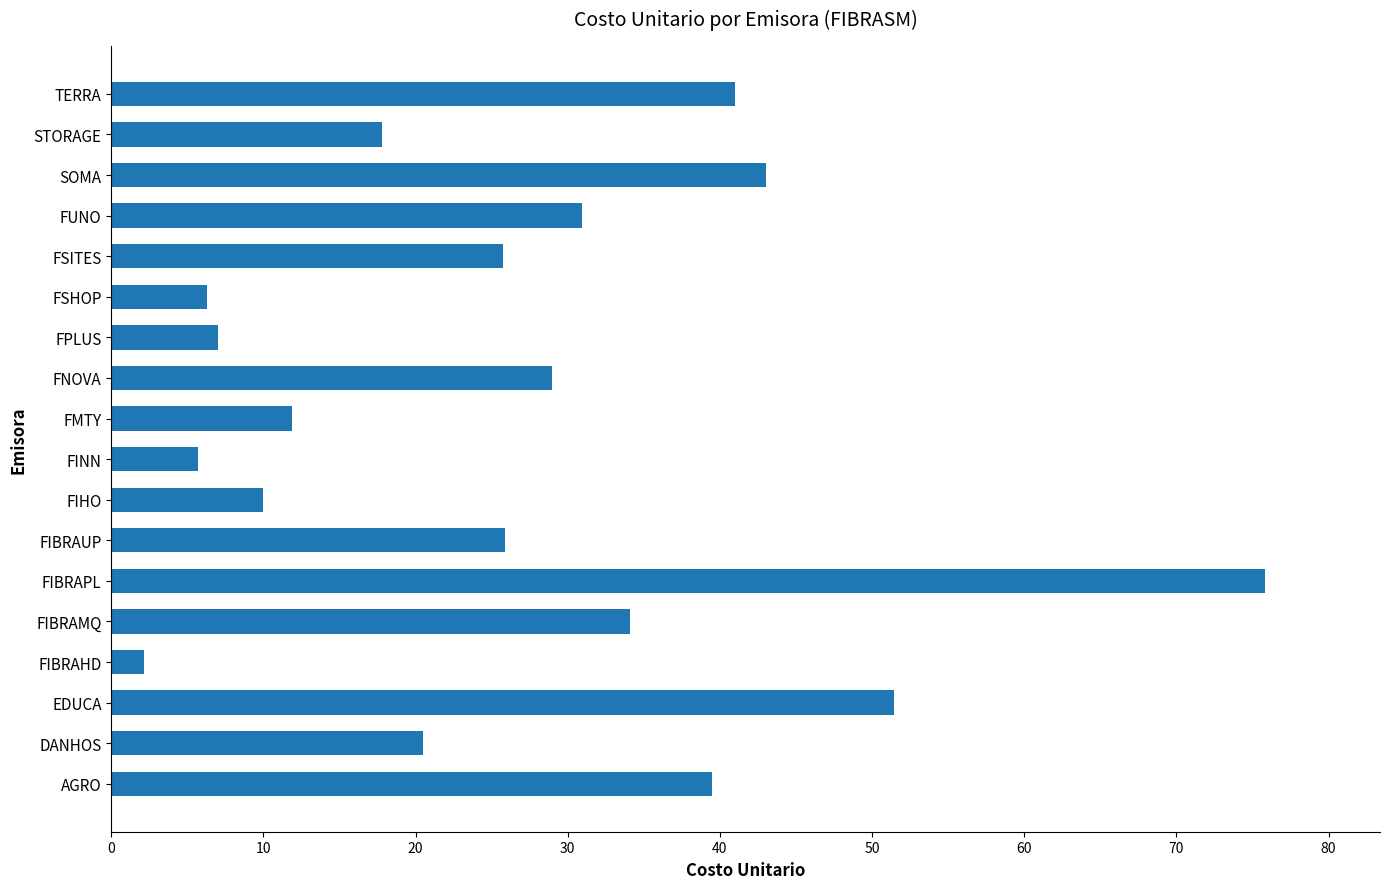

What is the difference between the values at FIBRAUP and FINN?

20.2